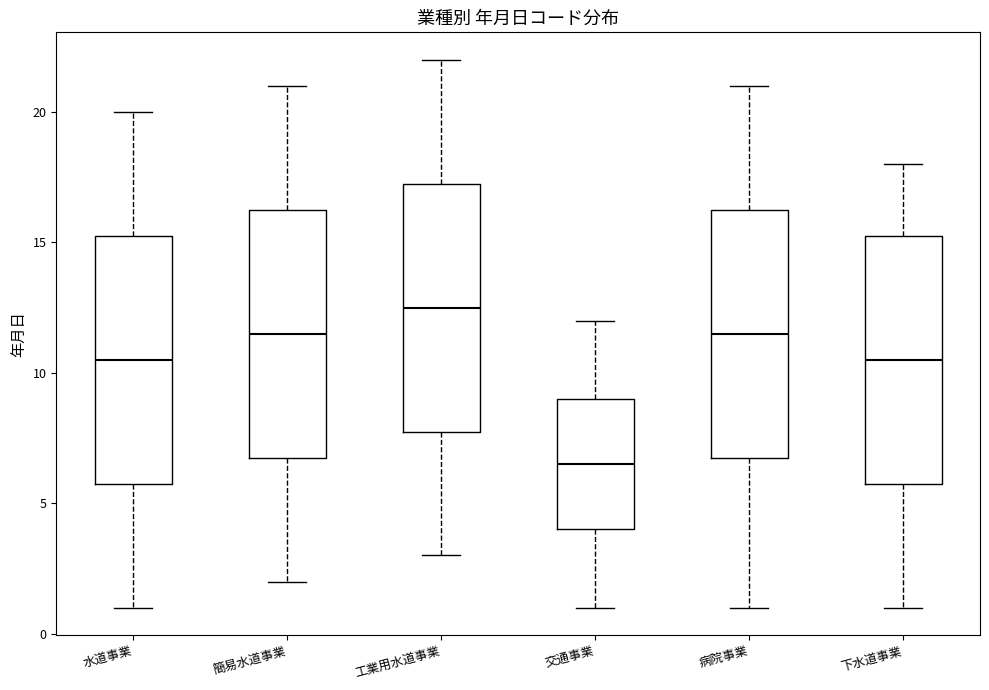

Which box has the lowest median line?

交通事業